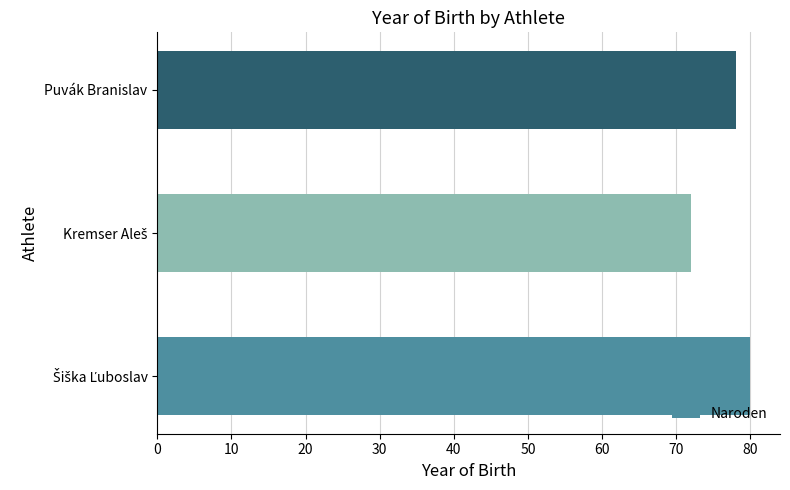

Are the bars horizontal?

Yes